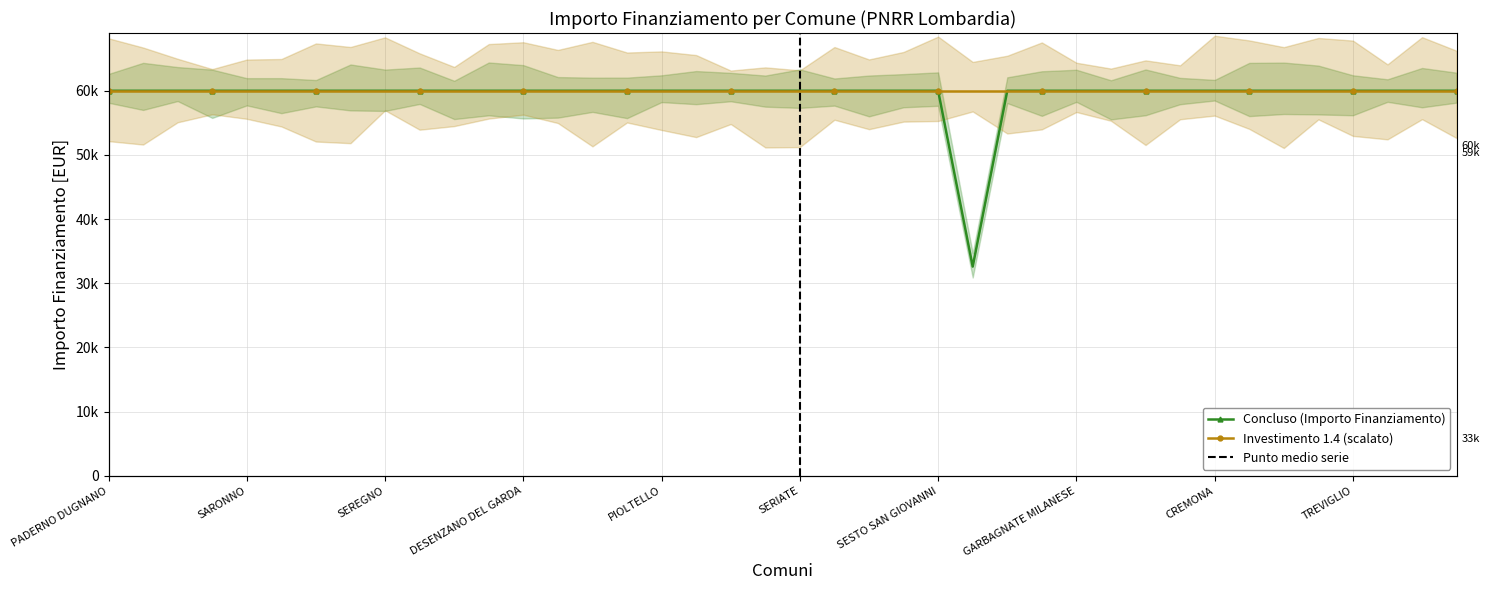

Which category has the lowest value across all series?

GALBIATE